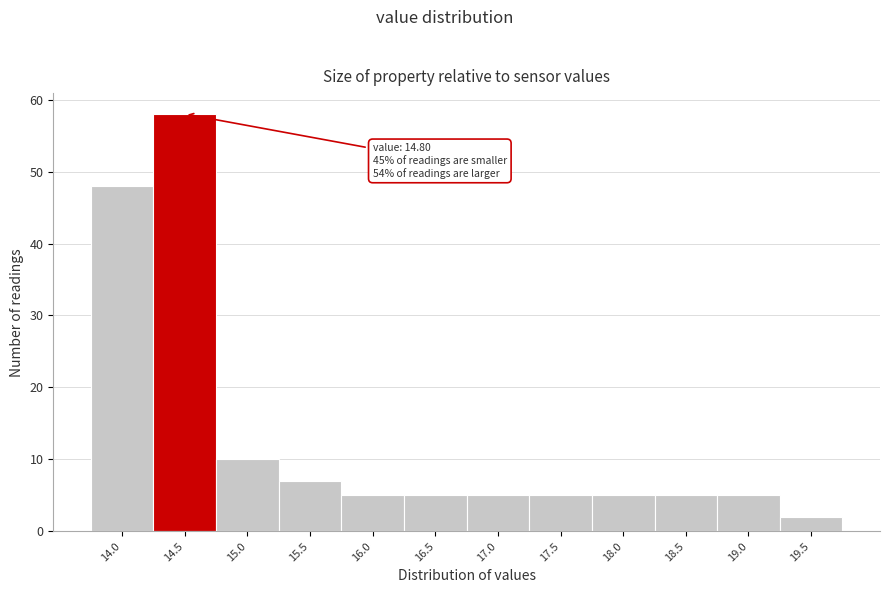

Reading right to left, transcribe all the data shown in this chart.

2	5	5	5	5	5	5	5	7	10	58	48